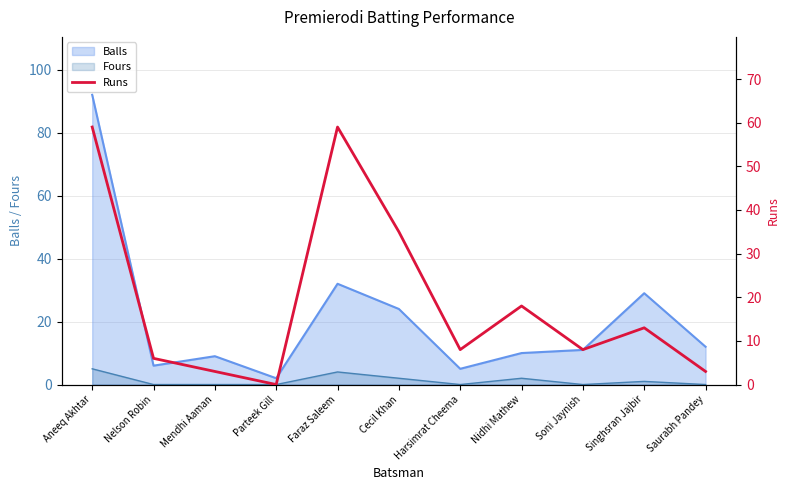

What position from the left is Mendhi Aaman?

3